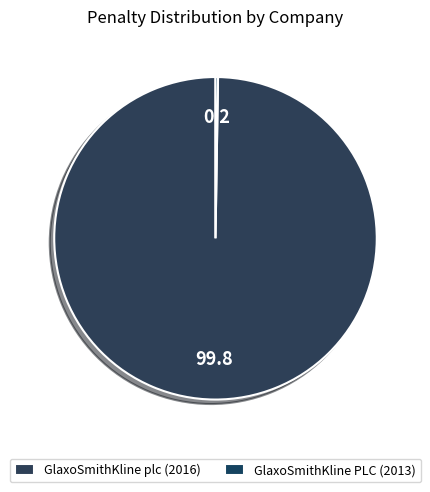

Which category has the biggest portion of the pie?

GlaxoSmithKline plc (2016)